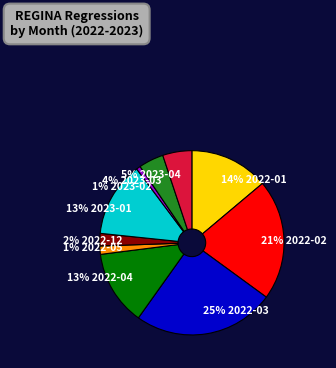

Is there a majority slice in this chart?

No